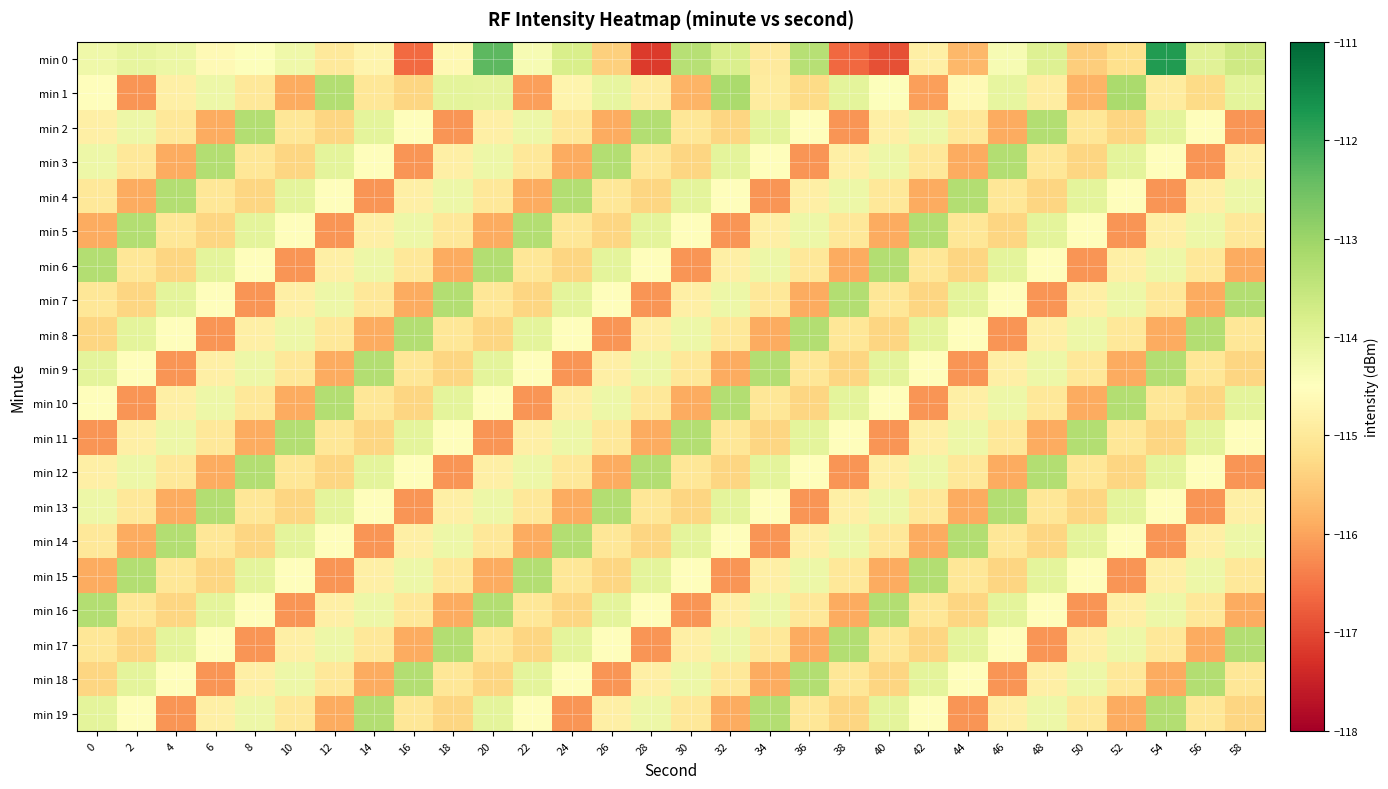

Reading left to right, extract all data points from this chart.

min 0: 0=-114.2	2=-114.1	4=-114.2	6=-114.6	8=-114.5	10=-114.2	12=-115.0	14=-114.7	16=-116.6	18=-114.7	20=-112.3	22=-114.3	24=-113.8	26=-115.4	28=-117.2	30=-113.3	32=-113.8	34=-115.0	36=-113.3	38=-116.6	40=-116.9	42=-114.8	44=-115.8	46=-114.4	48=-113.9	50=-115.5	52=-115.2	54=-111.8	56=-114.0	58=-113.7
min 1: 0=-114.5	2=-116.1	4=-114.8	6=-114.2	8=-115.0	10=-115.9	12=-113.3	14=-115.0	16=-115.3	18=-114.0	20=-114.0	22=-116.0	24=-114.7	26=-114.1	28=-114.9	30=-115.8	32=-113.2	34=-114.9	36=-115.2	38=-114.0	40=-114.4	42=-116.0	44=-114.6	46=-114.1	48=-114.9	50=-115.8	52=-113.2	54=-114.9	56=-115.2	58=-114.0
min 2: 0=-114.8	2=-114.2	4=-115.0	6=-115.9	8=-113.3	10=-115.0	12=-115.3	14=-114.0	16=-114.5	18=-116.1	20=-114.8	22=-114.2	24=-115.0	26=-115.9	28=-113.3	30=-115.0	32=-115.3	34=-114.0	36=-114.5	38=-116.1	40=-114.8	42=-114.2	44=-115.0	46=-115.9	48=-113.3	50=-115.0	52=-115.3	54=-114.0	56=-114.5	58=-116.1
min 3: 0=-114.2	2=-115.0	4=-115.9	6=-113.3	8=-115.0	10=-115.3	12=-114.0	14=-114.5	16=-116.1	18=-114.8	20=-114.2	22=-115.0	24=-115.9	26=-113.3	28=-115.0	30=-115.3	32=-114.0	34=-114.5	36=-116.1	38=-114.8	40=-114.2	42=-115.0	44=-115.9	46=-113.3	48=-115.0	50=-115.3	52=-114.0	54=-114.5	56=-116.1	58=-114.8
min 4: 0=-115.0	2=-115.9	4=-113.3	6=-115.0	8=-115.3	10=-114.0	12=-114.5	14=-116.1	16=-114.8	18=-114.2	20=-115.0	22=-115.9	24=-113.3	26=-115.0	28=-115.3	30=-114.0	32=-114.5	34=-116.1	36=-114.8	38=-114.2	40=-115.0	42=-115.9	44=-113.3	46=-115.0	48=-115.3	50=-114.0	52=-114.5	54=-116.1	56=-114.8	58=-114.2
min 5: 0=-115.9	2=-113.3	4=-115.0	6=-115.3	8=-114.0	10=-114.5	12=-116.1	14=-114.8	16=-114.2	18=-115.0	20=-115.9	22=-113.3	24=-115.0	26=-115.3	28=-114.0	30=-114.5	32=-116.1	34=-114.8	36=-114.2	38=-115.0	40=-115.9	42=-113.3	44=-115.0	46=-115.3	48=-114.0	50=-114.5	52=-116.1	54=-114.8	56=-114.2	58=-115.0
min 6: 0=-113.3	2=-115.0	4=-115.3	6=-114.0	8=-114.5	10=-116.1	12=-114.8	14=-114.2	16=-115.0	18=-115.9	20=-113.3	22=-115.0	24=-115.3	26=-114.0	28=-114.5	30=-116.1	32=-114.8	34=-114.2	36=-115.0	38=-115.9	40=-113.3	42=-115.0	44=-115.3	46=-114.0	48=-114.5	50=-116.1	52=-114.8	54=-114.2	56=-115.0	58=-115.9
min 7: 0=-115.0	2=-115.3	4=-114.0	6=-114.5	8=-116.1	10=-114.8	12=-114.2	14=-115.0	16=-115.9	18=-113.3	20=-115.0	22=-115.3	24=-114.0	26=-114.5	28=-116.1	30=-114.8	32=-114.2	34=-115.0	36=-115.9	38=-113.3	40=-115.0	42=-115.3	44=-114.0	46=-114.5	48=-116.1	50=-114.8	52=-114.2	54=-115.0	56=-115.9	58=-113.3
min 8: 0=-115.3	2=-114.0	4=-114.5	6=-116.1	8=-114.8	10=-114.2	12=-115.0	14=-115.9	16=-113.3	18=-115.0	20=-115.3	22=-114.0	24=-114.5	26=-116.1	28=-114.8	30=-114.2	32=-115.0	34=-115.9	36=-113.3	38=-115.0	40=-115.3	42=-114.0	44=-114.5	46=-116.1	48=-114.8	50=-114.2	52=-115.0	54=-115.9	56=-113.3	58=-115.0
min 9: 0=-114.0	2=-114.5	4=-116.1	6=-114.8	8=-114.2	10=-115.0	12=-115.9	14=-113.3	16=-115.0	18=-115.3	20=-114.0	22=-114.5	24=-116.1	26=-114.8	28=-114.2	30=-115.0	32=-115.9	34=-113.3	36=-115.0	38=-115.3	40=-114.0	42=-114.5	44=-116.1	46=-114.8	48=-114.2	50=-115.0	52=-115.9	54=-113.3	56=-115.0	58=-115.3
min 10: 0=-114.5	2=-116.1	4=-114.8	6=-114.2	8=-115.0	10=-115.9	12=-113.3	14=-115.0	16=-115.3	18=-114.0	20=-114.5	22=-116.1	24=-114.8	26=-114.2	28=-115.0	30=-115.9	32=-113.3	34=-115.0	36=-115.3	38=-114.0	40=-114.5	42=-116.1	44=-114.8	46=-114.2	48=-115.0	50=-115.9	52=-113.3	54=-115.0	56=-115.3	58=-114.0
min 11: 0=-116.1	2=-114.8	4=-114.2	6=-115.0	8=-115.9	10=-113.3	12=-115.0	14=-115.3	16=-114.0	18=-114.5	20=-116.1	22=-114.8	24=-114.2	26=-115.0	28=-115.9	30=-113.3	32=-115.0	34=-115.3	36=-114.0	38=-114.5	40=-116.1	42=-114.8	44=-114.2	46=-115.0	48=-115.9	50=-113.3	52=-115.0	54=-115.3	56=-114.0	58=-114.5
min 12: 0=-114.8	2=-114.2	4=-115.0	6=-115.9	8=-113.3	10=-115.0	12=-115.3	14=-114.0	16=-114.5	18=-116.1	20=-114.8	22=-114.2	24=-115.0	26=-115.9	28=-113.3	30=-115.0	32=-115.3	34=-114.0	36=-114.5	38=-116.1	40=-114.8	42=-114.2	44=-115.0	46=-115.9	48=-113.3	50=-115.0	52=-115.3	54=-114.0	56=-114.5	58=-116.1
min 13: 0=-114.2	2=-115.0	4=-115.9	6=-113.3	8=-115.0	10=-115.3	12=-114.0	14=-114.5	16=-116.1	18=-114.8	20=-114.2	22=-115.0	24=-115.9	26=-113.3	28=-115.0	30=-115.3	32=-114.0	34=-114.5	36=-116.1	38=-114.8	40=-114.2	42=-115.0	44=-115.9	46=-113.3	48=-115.0	50=-115.3	52=-114.0	54=-114.5	56=-116.1	58=-114.8
min 14: 0=-115.0	2=-115.9	4=-113.3	6=-115.0	8=-115.3	10=-114.0	12=-114.5	14=-116.1	16=-114.8	18=-114.2	20=-115.0	22=-115.9	24=-113.3	26=-115.0	28=-115.3	30=-114.0	32=-114.5	34=-116.1	36=-114.8	38=-114.2	40=-115.0	42=-115.9	44=-113.3	46=-115.0	48=-115.3	50=-114.0	52=-114.5	54=-116.1	56=-114.8	58=-114.2
min 15: 0=-115.9	2=-113.3	4=-115.0	6=-115.3	8=-114.0	10=-114.5	12=-116.1	14=-114.8	16=-114.2	18=-115.0	20=-115.9	22=-113.3	24=-115.0	26=-115.3	28=-114.0	30=-114.5	32=-116.1	34=-114.8	36=-114.2	38=-115.0	40=-115.9	42=-113.3	44=-115.0	46=-115.3	48=-114.0	50=-114.5	52=-116.1	54=-114.8	56=-114.2	58=-115.0
min 16: 0=-113.3	2=-115.0	4=-115.3	6=-114.0	8=-114.5	10=-116.1	12=-114.8	14=-114.2	16=-115.0	18=-115.9	20=-113.3	22=-115.0	24=-115.3	26=-114.0	28=-114.5	30=-116.1	32=-114.8	34=-114.2	36=-115.0	38=-115.9	40=-113.3	42=-115.0	44=-115.3	46=-114.0	48=-114.5	50=-116.1	52=-114.8	54=-114.2	56=-115.0	58=-115.9
min 17: 0=-115.0	2=-115.3	4=-114.0	6=-114.5	8=-116.1	10=-114.8	12=-114.2	14=-115.0	16=-115.9	18=-113.3	20=-115.0	22=-115.3	24=-114.0	26=-114.5	28=-116.1	30=-114.8	32=-114.2	34=-115.0	36=-115.9	38=-113.3	40=-115.0	42=-115.3	44=-114.0	46=-114.5	48=-116.1	50=-114.8	52=-114.2	54=-115.0	56=-115.9	58=-113.3
min 18: 0=-115.3	2=-114.0	4=-114.5	6=-116.1	8=-114.8	10=-114.2	12=-115.0	14=-115.9	16=-113.3	18=-115.0	20=-115.3	22=-114.0	24=-114.5	26=-116.1	28=-114.8	30=-114.2	32=-115.0	34=-115.9	36=-113.3	38=-115.0	40=-115.3	42=-114.0	44=-114.5	46=-116.1	48=-114.8	50=-114.2	52=-115.0	54=-115.9	56=-113.3	58=-115.0
min 19: 0=-114.0	2=-114.5	4=-116.1	6=-114.8	8=-114.2	10=-115.0	12=-115.9	14=-113.3	16=-115.0	18=-115.3	20=-114.0	22=-114.5	24=-116.1	26=-114.8	28=-114.2	30=-115.0	32=-115.9	34=-113.3	36=-115.0	38=-115.3	40=-114.0	42=-114.5	44=-116.1	46=-114.8	48=-114.2	50=-115.0	52=-115.9	54=-113.3	56=-115.0	58=-115.3